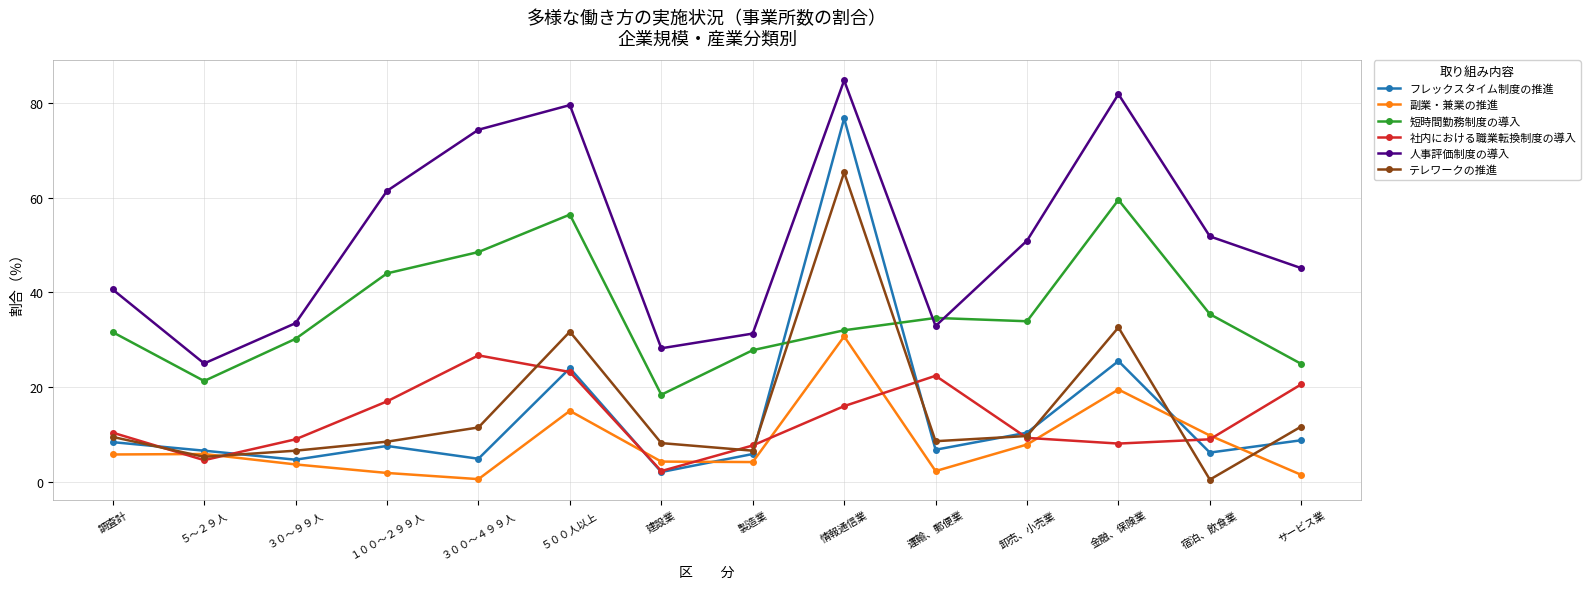

Which series has the largest range (max minus min)?

フレックスタイム制度の推進